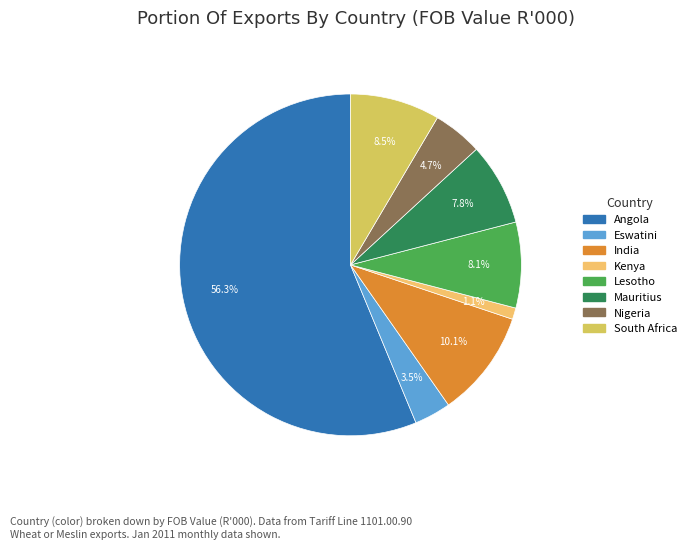

How many slices are in this pie chart?

8